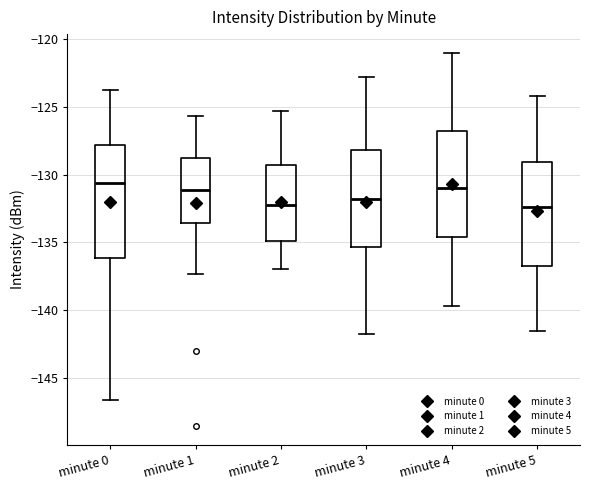

Where is the lower edge of the box for minute 5 on the y-axis? The values are not printed on the chart, so give them approximately, as read against the axis.

-136.5